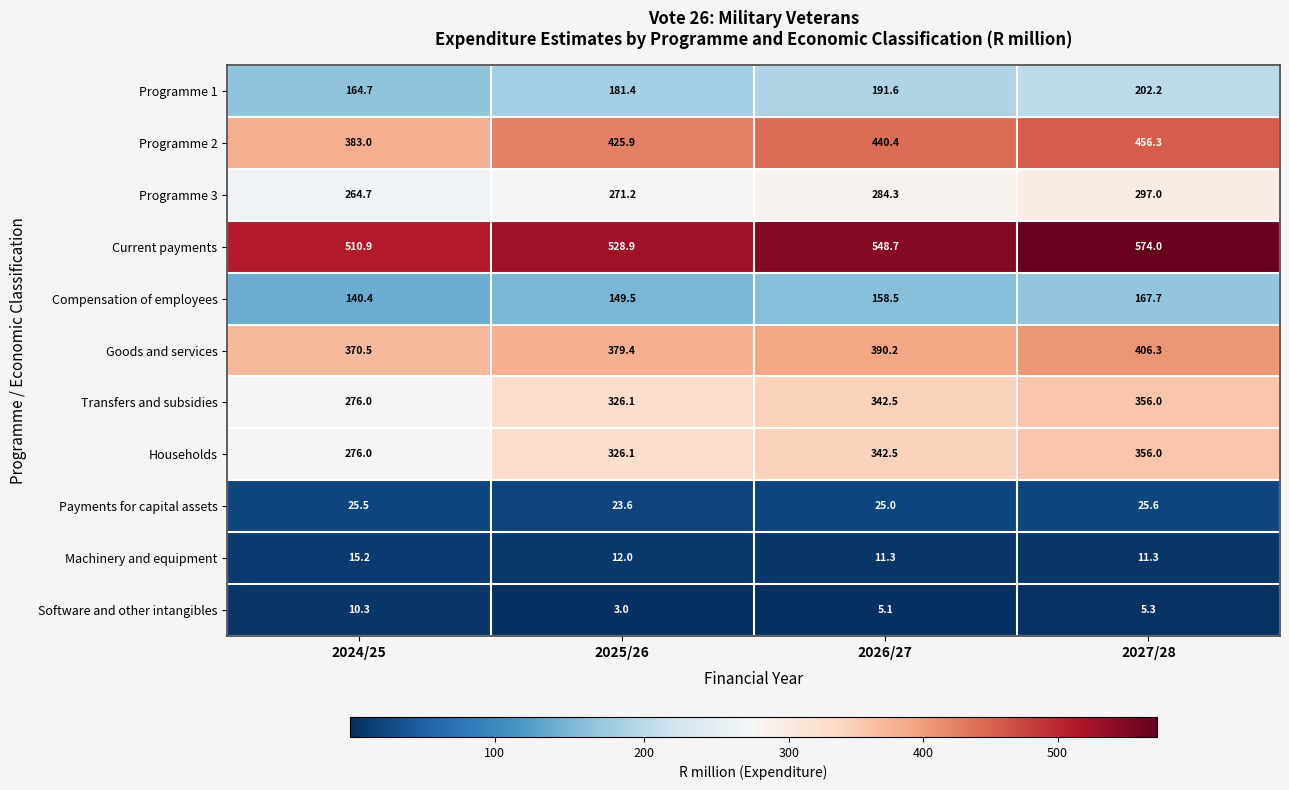

Between 2026/27 and 2027/28, which series saw the biggest shift?

Current payments